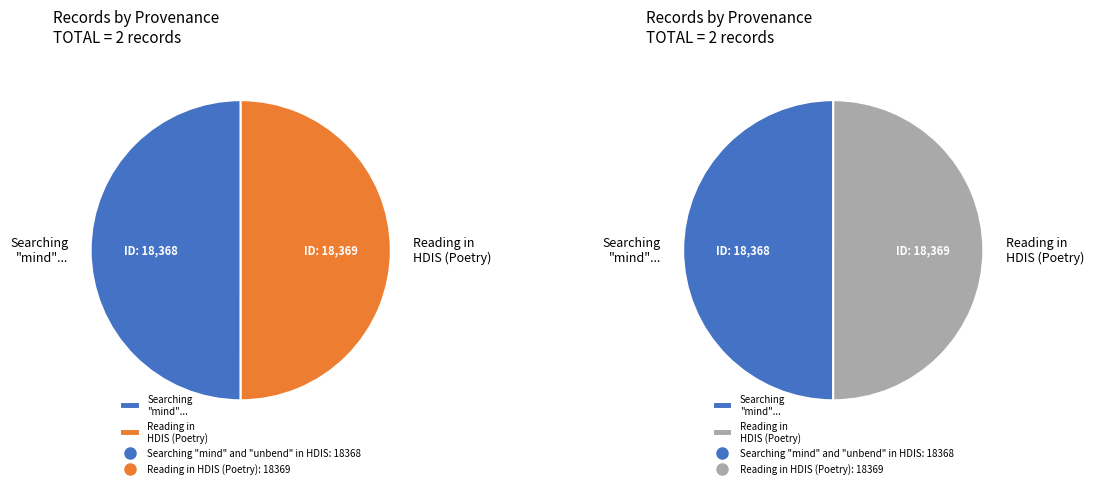

Which category has the biggest portion of the pie?

Reading in HDIS (Poetry)